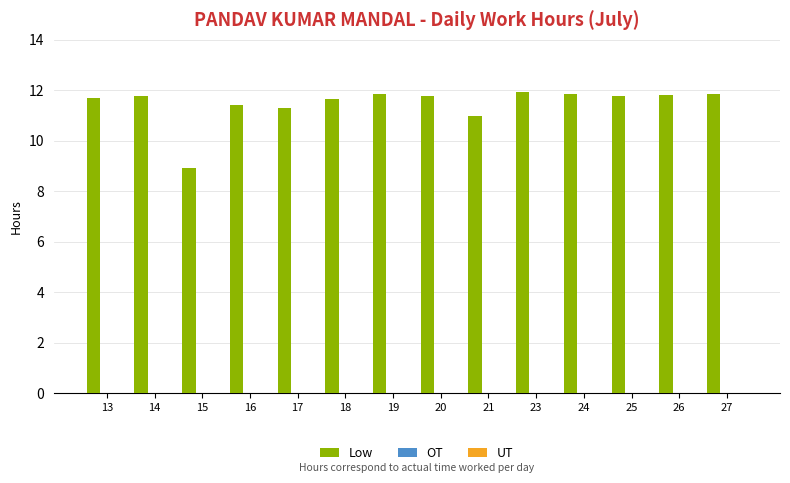

What is the difference between the maximum and minimum values?

3.0